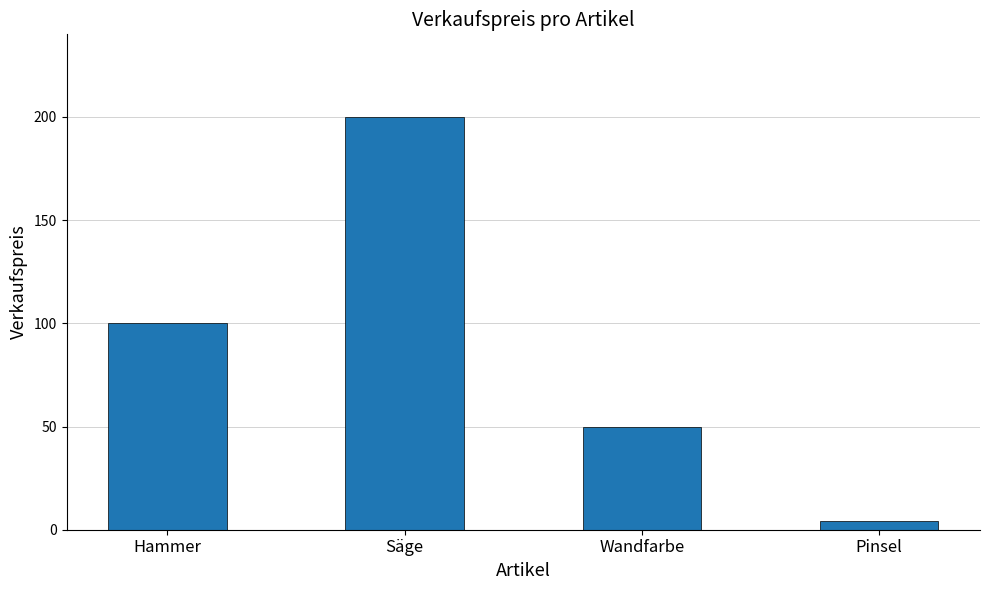

Reading left to right, transcribe all the data shown in this chart.

Hammer=100.0	Säge=200.0	Wandfarbe=50.0	Pinsel=4.0